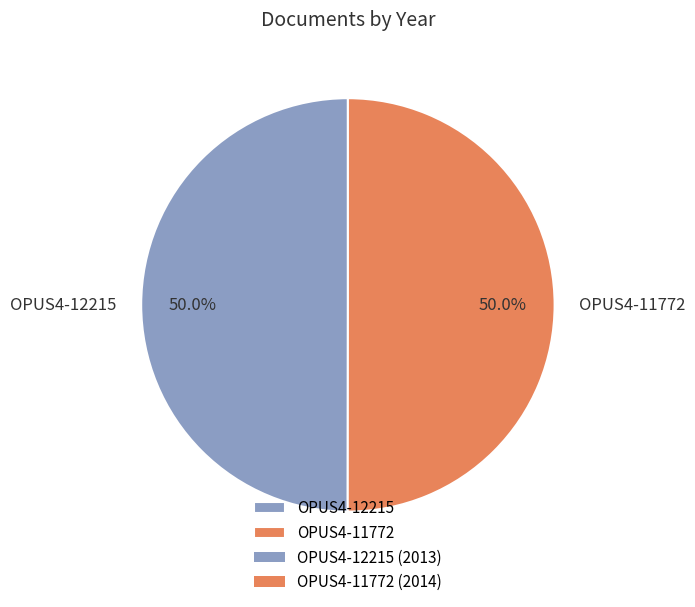

True or false: OPUS4-11772 accounts for 64% of the total.

False